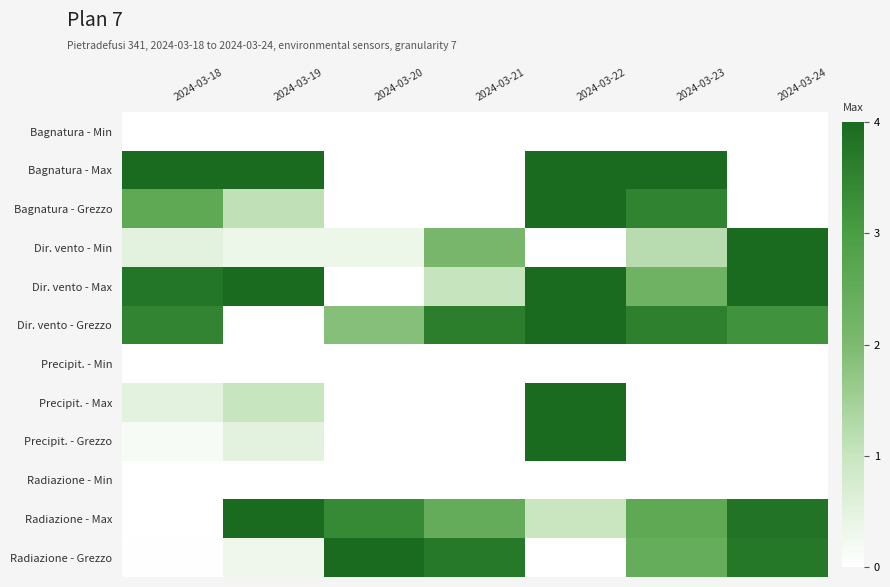

Reading left to right, list all the values displayed in this chart.

Bagnatura - Min: 2024-03-18=0.0	2024-03-19=0.0	2024-03-20=0.0	2024-03-21=0.0	2024-03-22=0.0	2024-03-23=0.0	2024-03-24=0.0
Bagnatura - Max: 2024-03-18=1.0	2024-03-19=1.0	2024-03-20=0.0	2024-03-21=0.0	2024-03-22=1.0	2024-03-23=1.0	2024-03-24=0.0
Bagnatura - Grezzo: 2024-03-18=0.6	2024-03-19=0.3	2024-03-20=0.0	2024-03-21=0.0	2024-03-22=1.0	2024-03-23=0.9	2024-03-24=0.0
Dir. vento - Min: 2024-03-18=0.1	2024-03-19=0.1	2024-03-20=0.1	2024-03-21=0.5	2024-03-22=0.0	2024-03-23=0.3	2024-03-24=1.0
Dir. vento - Max: 2024-03-18=0.9	2024-03-19=1.0	2024-03-20=0.0	2024-03-21=0.3	2024-03-22=1.0	2024-03-23=0.6	2024-03-24=1.0
Dir. vento - Grezzo: 2024-03-18=0.9	2024-03-19=0.0	2024-03-20=0.5	2024-03-21=0.9	2024-03-22=1.0	2024-03-23=0.9	2024-03-24=0.8
Precipit. - Min: 2024-03-18=0.0	2024-03-19=0.0	2024-03-20=0.0	2024-03-21=0.0	2024-03-22=0.0	2024-03-23=0.0	2024-03-24=0.0
Precipit. - Max: 2024-03-18=0.1	2024-03-19=0.2	2024-03-20=0.0	2024-03-21=0.0	2024-03-22=1.0	2024-03-23=0.0	2024-03-24=0.0
Precipit. - Grezzo: 2024-03-18=0.0	2024-03-19=0.1	2024-03-20=0.0	2024-03-21=0.0	2024-03-22=1.0	2024-03-23=0.0	2024-03-24=0.0
Radiazione - Min: 2024-03-18=0.0	2024-03-19=0.0	2024-03-20=0.0	2024-03-21=0.0	2024-03-22=0.0	2024-03-23=0.0	2024-03-24=0.0
Radiazione - Max: 2024-03-18=0.0	2024-03-19=1.0	2024-03-20=0.8	2024-03-21=0.6	2024-03-22=0.2	2024-03-23=0.6	2024-03-24=1.0
Radiazione - Grezzo: 2024-03-18=0.0	2024-03-19=0.1	2024-03-20=1.0	2024-03-21=0.9	2024-03-22=0.0	2024-03-23=0.6	2024-03-24=0.9